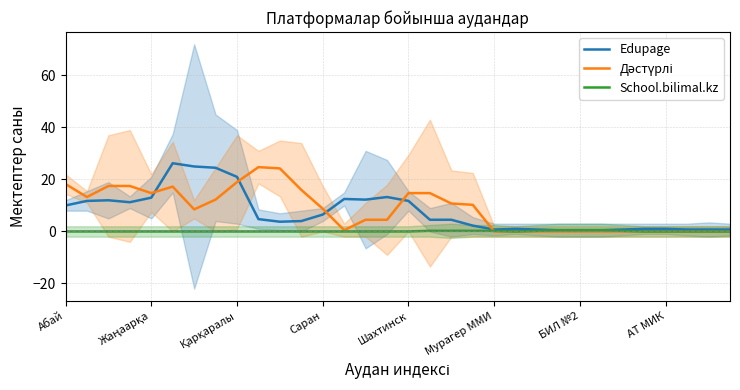

What is the total value across all series at БИЛ №2?

1.0